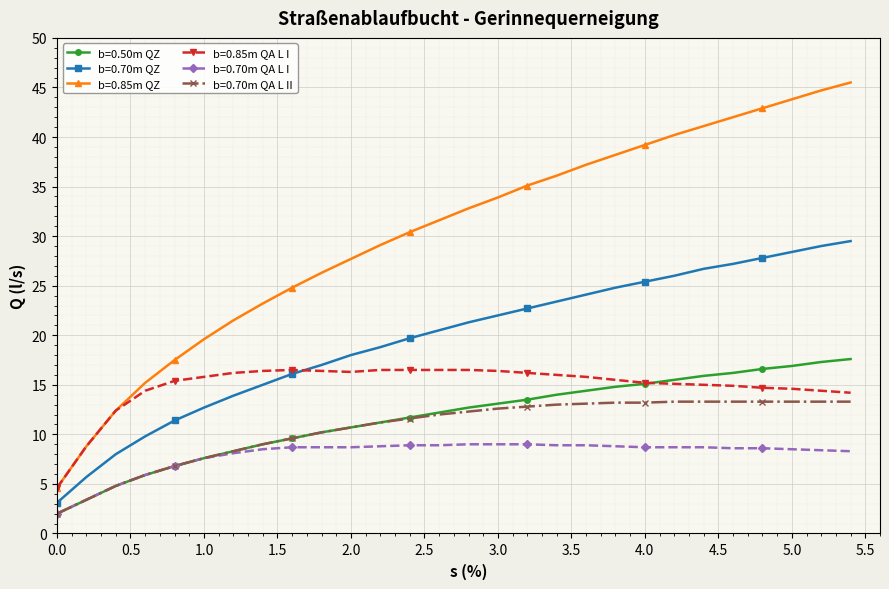

True or false: b=0.70m QA L I and b=0.85m QZ cross at least once.

False